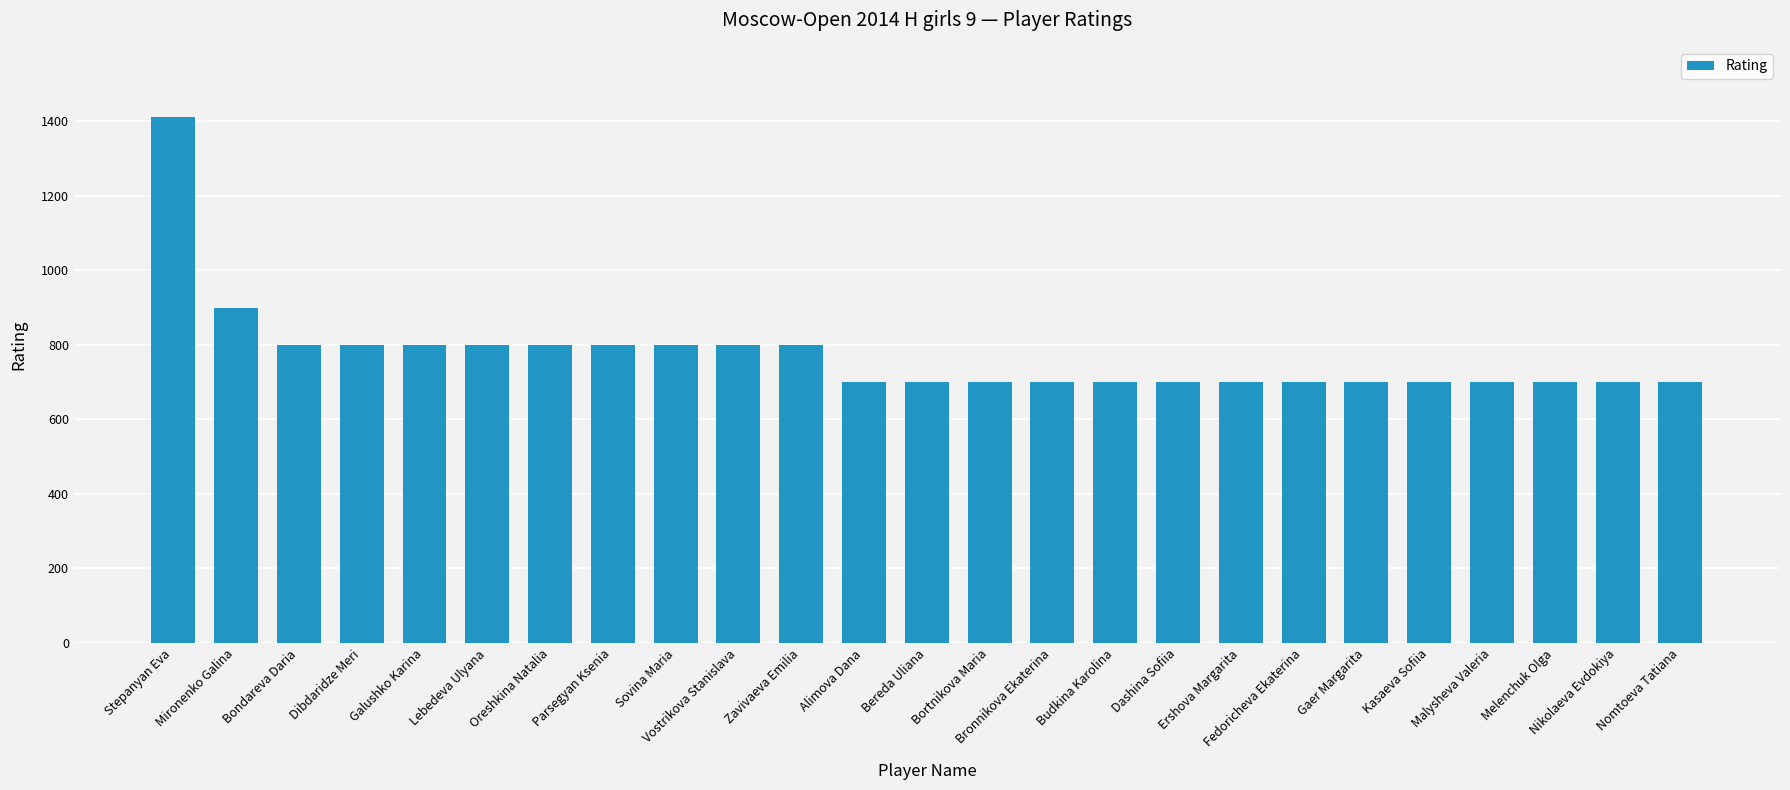

What is the value of the 20th bar from the left?

700